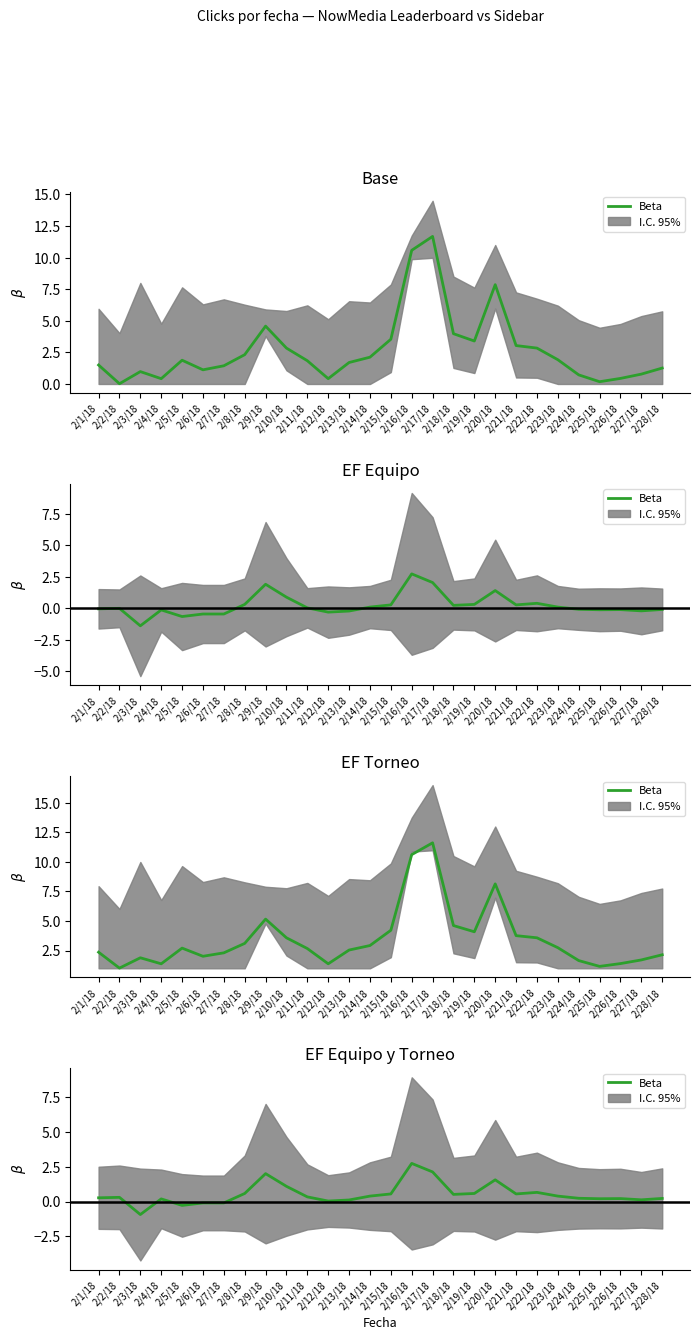

Is this an area chart (filled region under the line)?

No